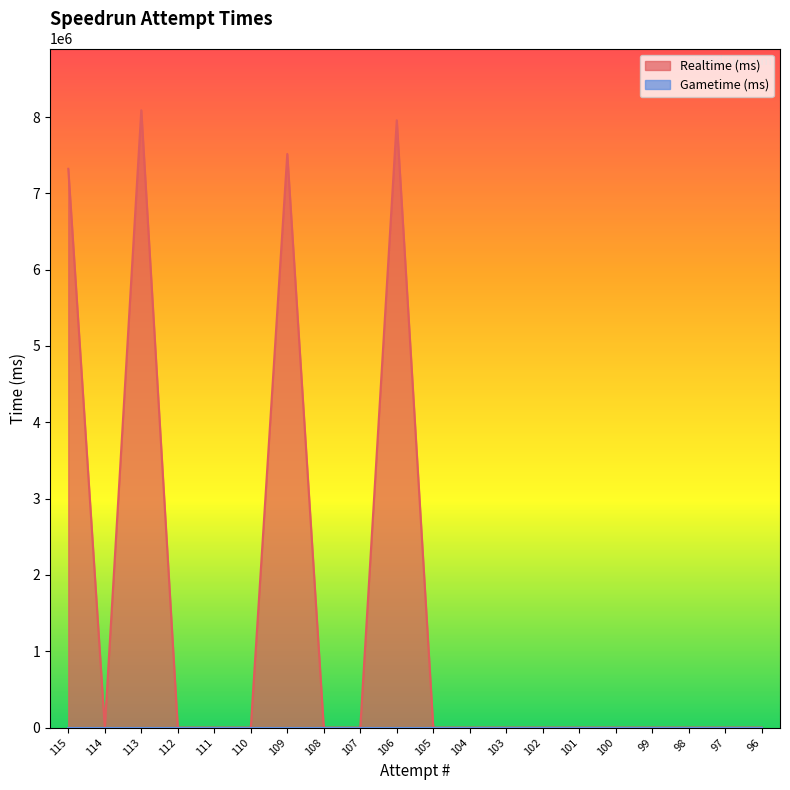

What is the difference between the maximum and minimum values?

8088732